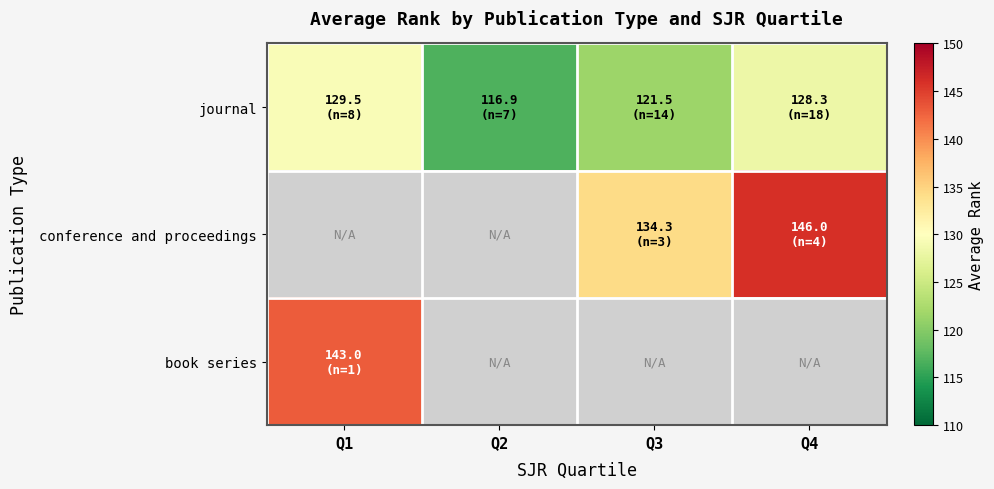

What is the difference between the second highest and minimum values in the journal series?

11.4